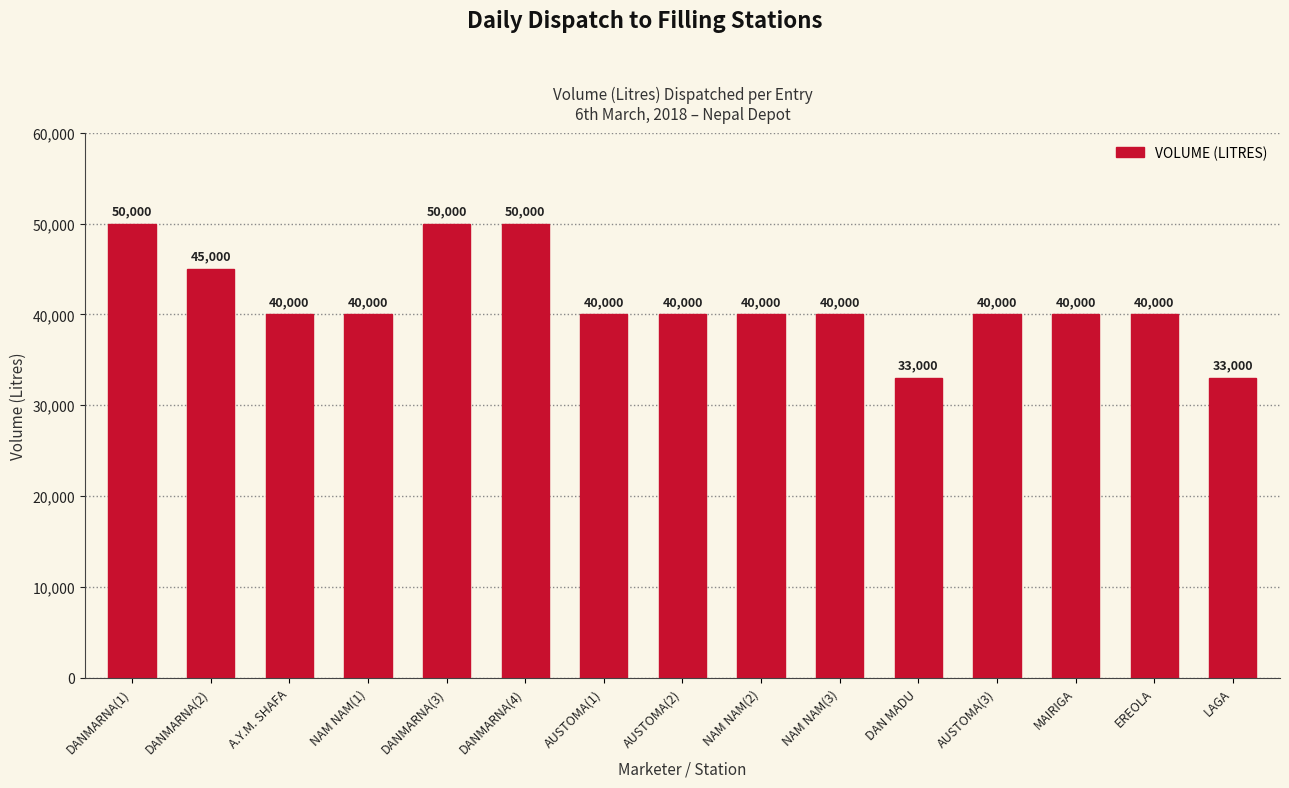

Reading left to right, transcribe all the data shown in this chart.

50000	45000	40000	40000	50000	50000	40000	40000	40000	40000	33000	40000	40000	40000	33000